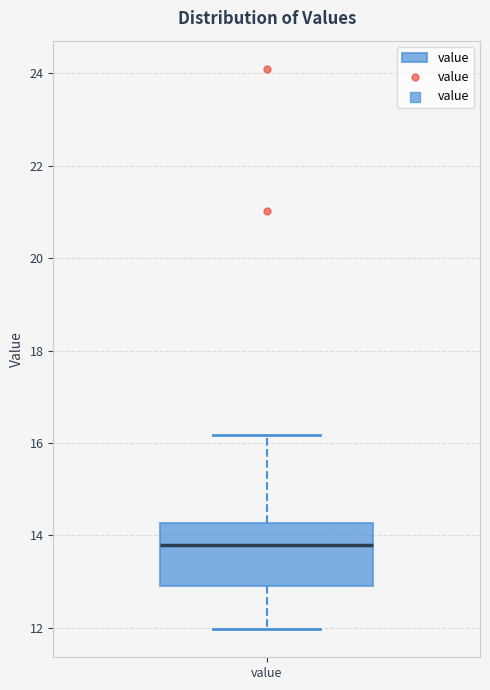

Transcribe this box plot: give where the median line is, the range the box spans, and where the two whiskers end, as read against the y-axis. The values are not printed on the chart, so give them approximately, as read against the axis.

median 13.8, box 13.0 to 14.2, whiskers 12.0 to 16.2